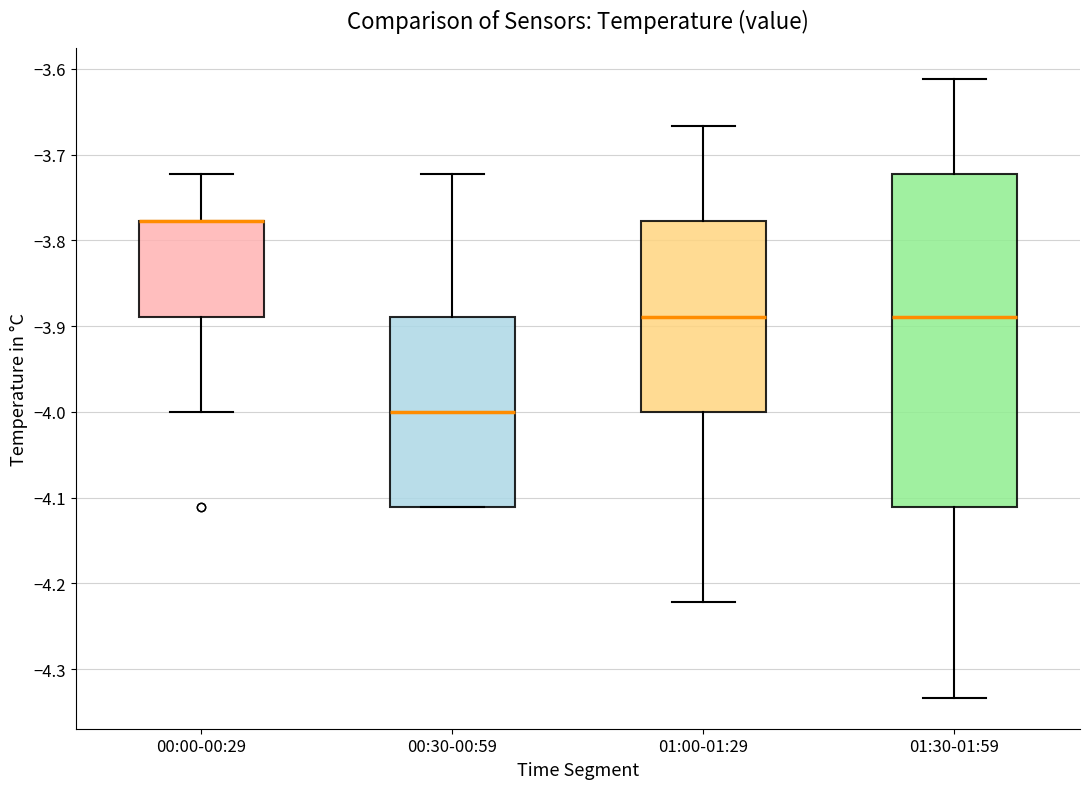

Which box is the tallest, from its lower edge to its upper edge?

01:30-01:59